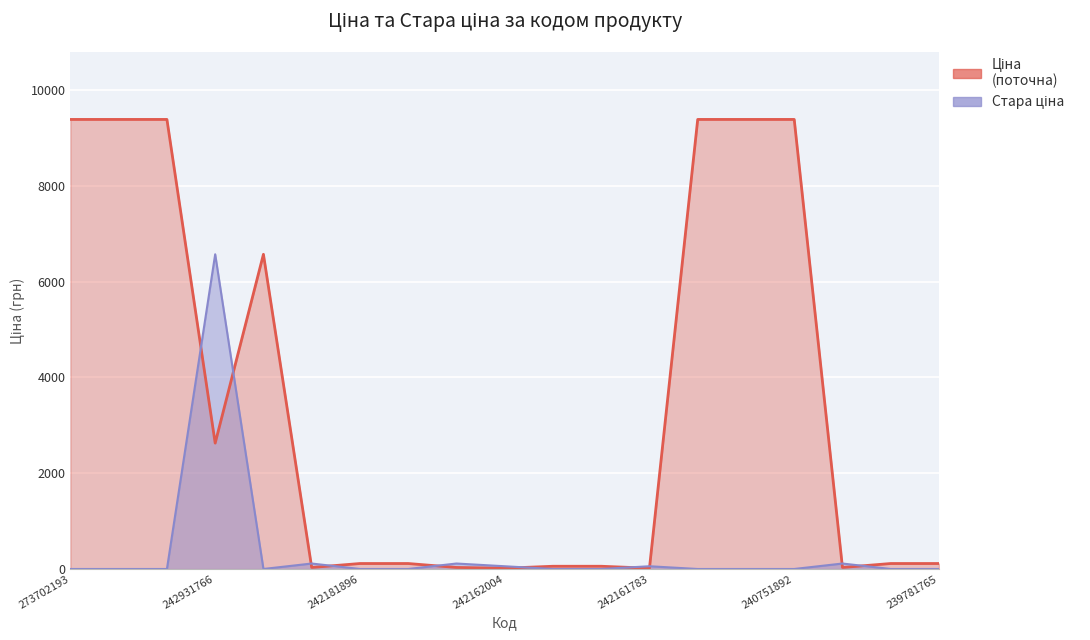

Which series ends up on top after the final intersection of Ціна and Стара ціна?

Ціна